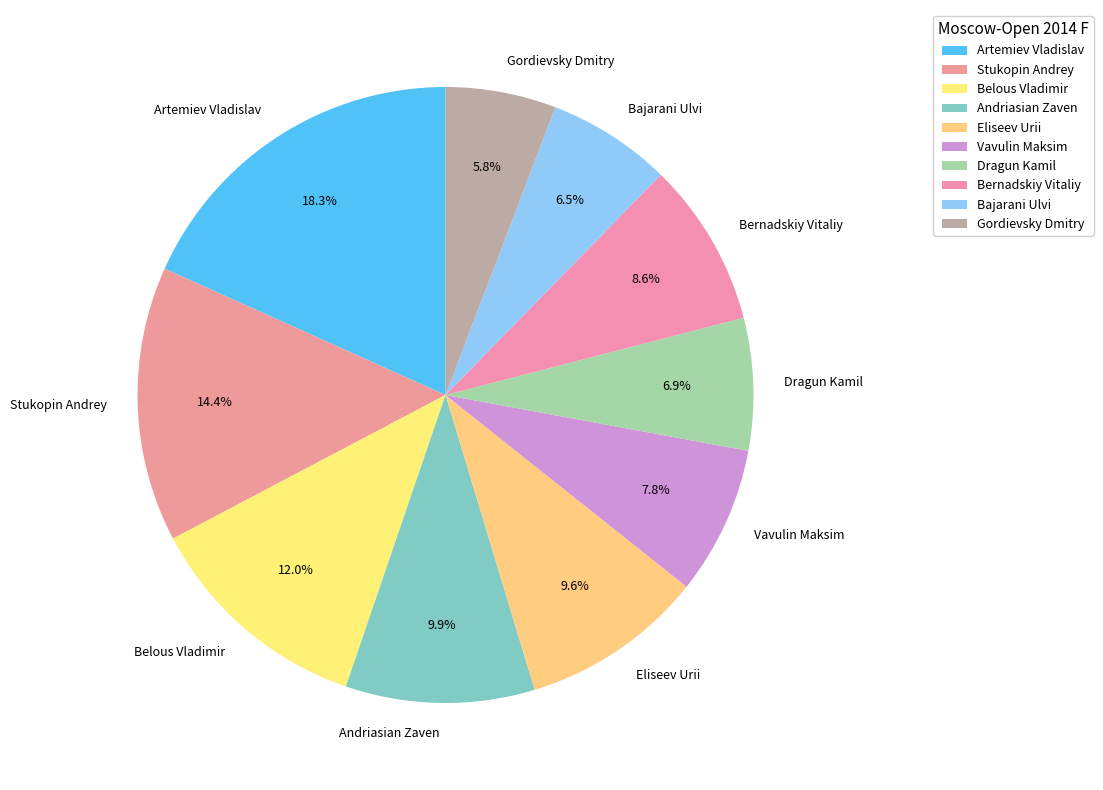

What percentage is NOT represented by Bajarani Ulvi?

93.5%